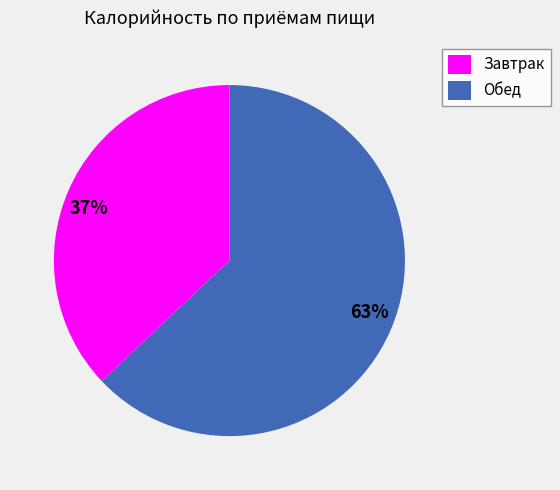

Count the number of slices in the pie.

2